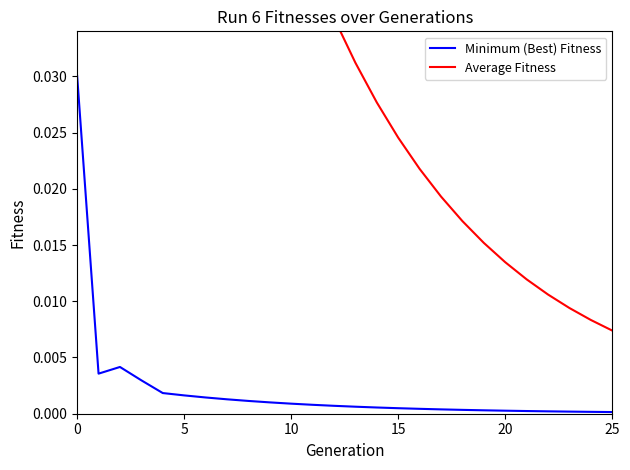

Between 18 and 24, which series saw the biggest shift?

Average Fitness